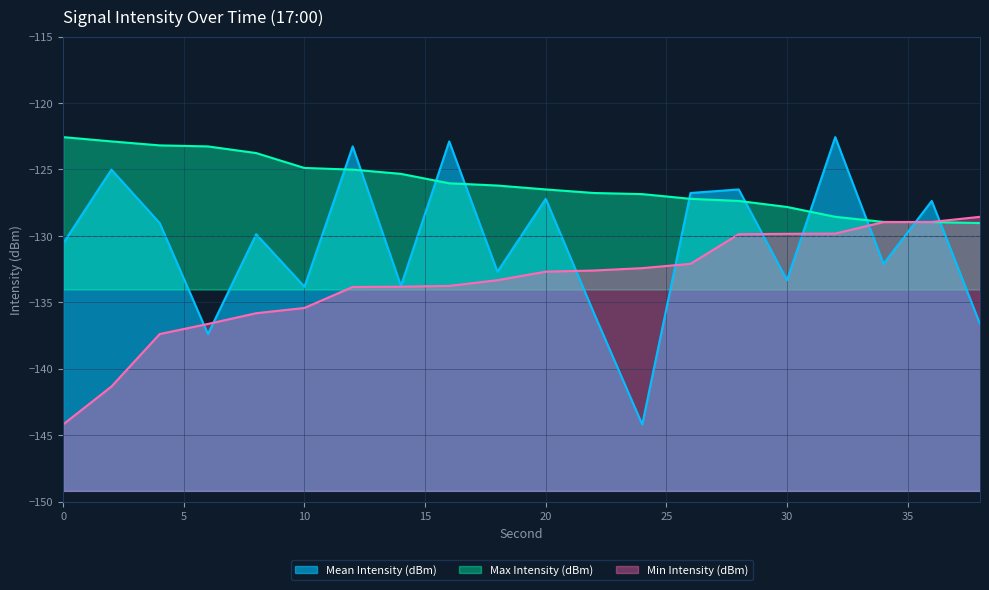

Where is Max Intensity (dBm) nearest to the value -125?

12